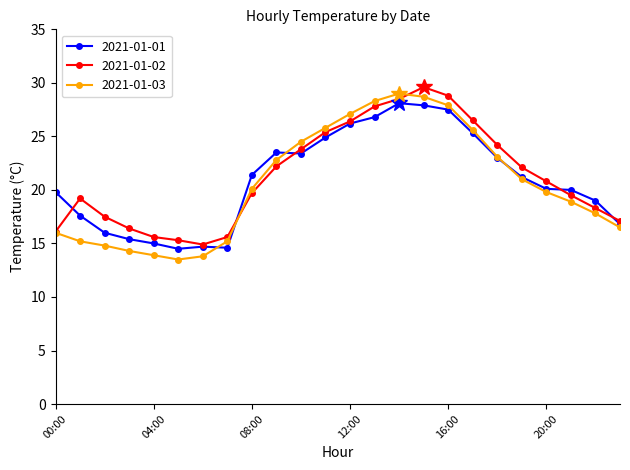

How many series are shown in this chart?

3